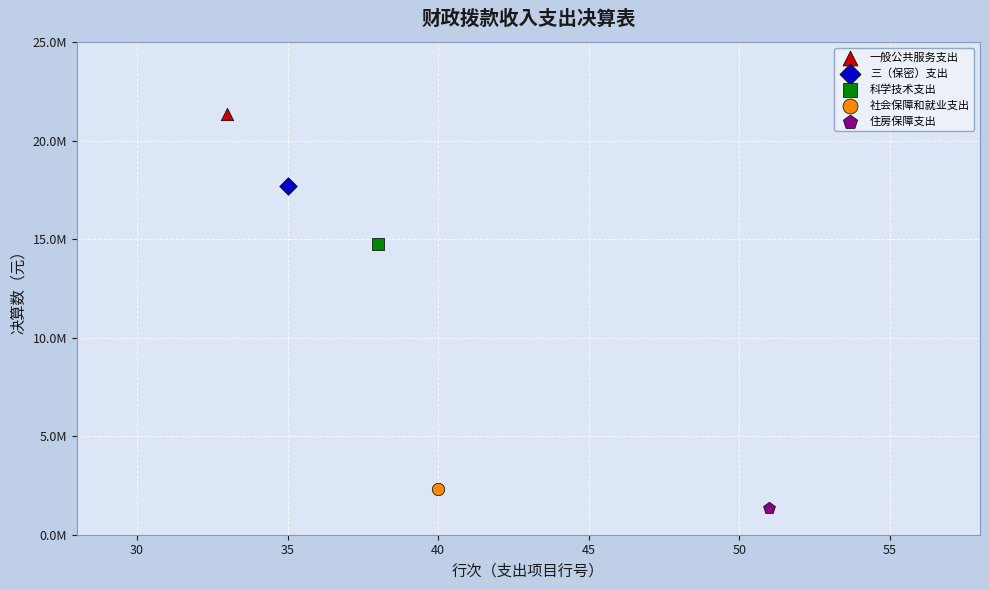

What are all the series names shown in the legend?

一般公共服务支出, 三（保密）支出, 科学技术支出, 社会保障和就业支出, 住房保障支出